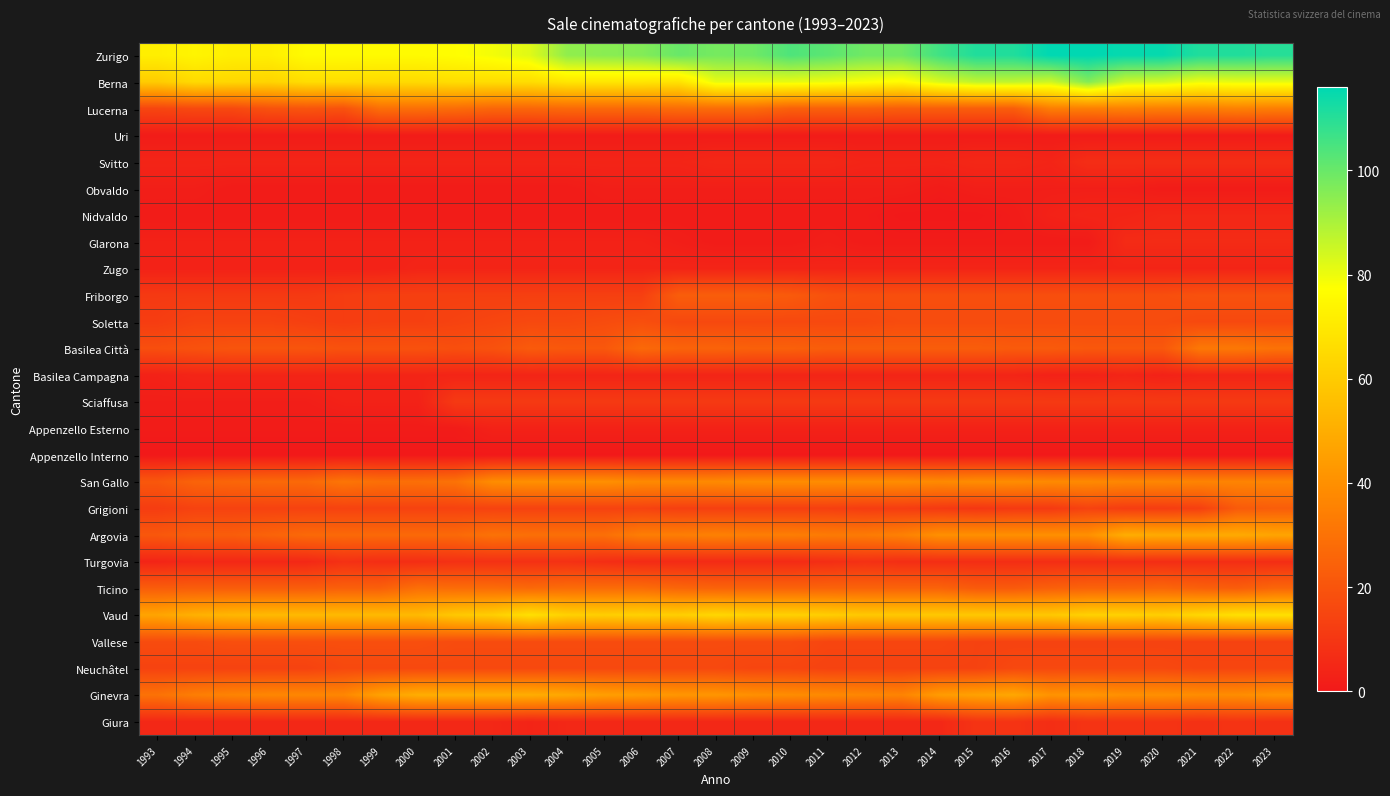

At which category does the chart reach its peak across all series?

2017